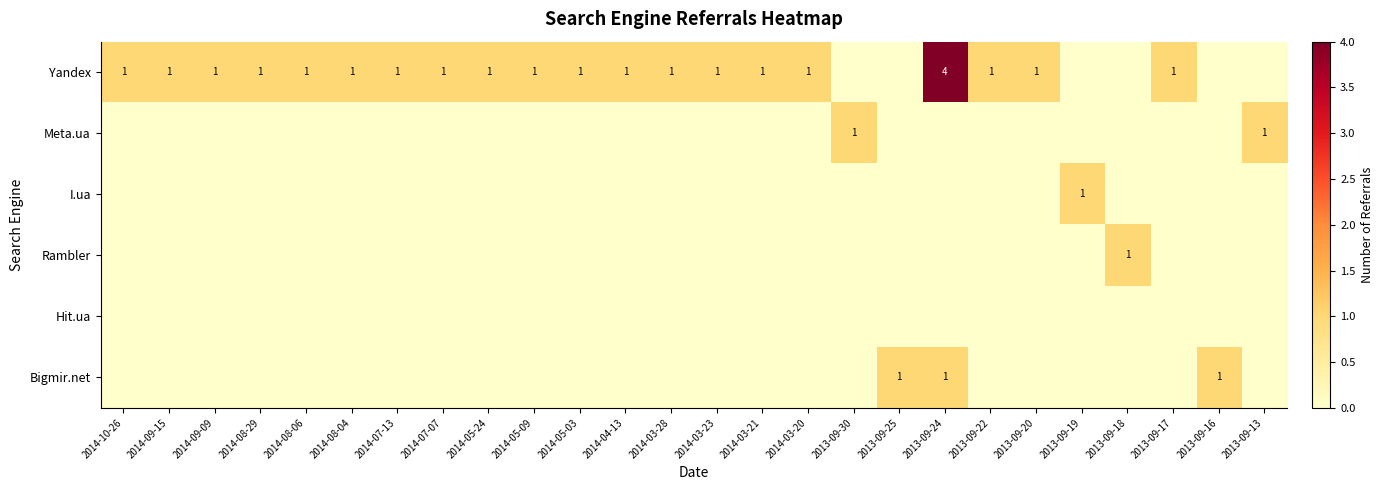

The Rambler series shows 0 at 2013-09-20. True or false?

True